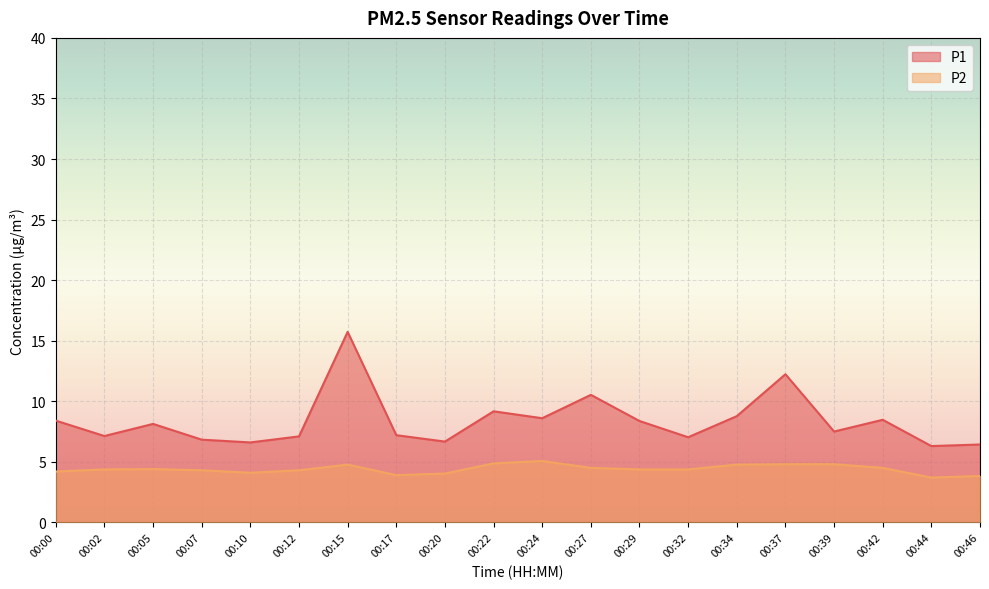

The value of P1 at 00:10 is 10.2. True or false?

False